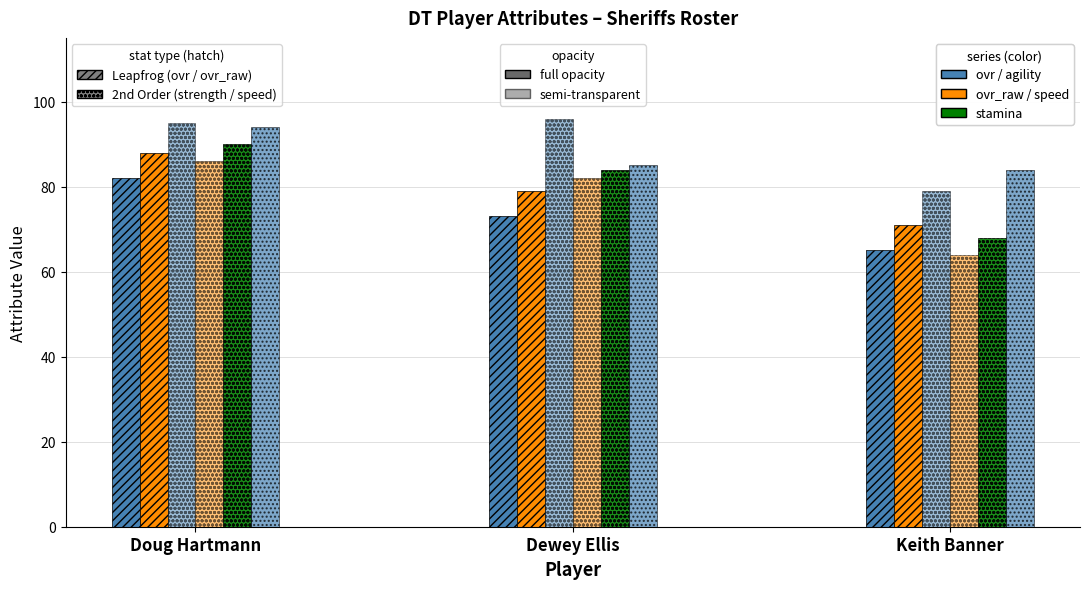

How many categories are shown in the chart?

3